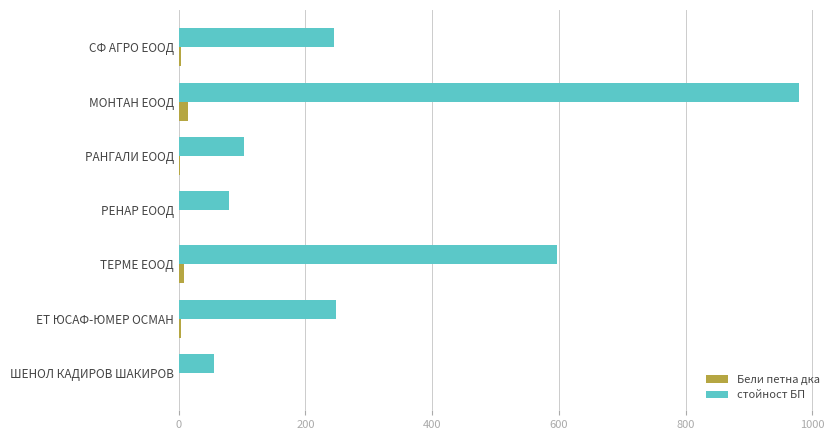

True or false: стойност БП has a value of 44.4 at РАНГАЛИ ЕООД.

False